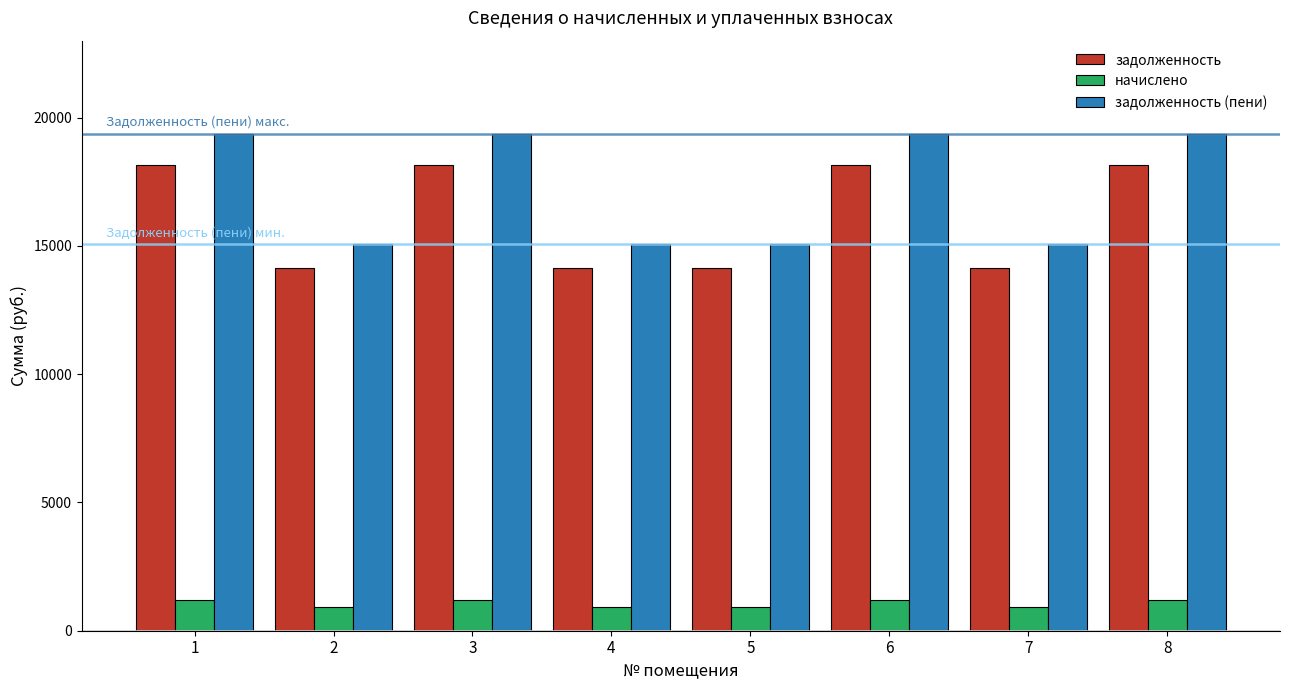

Which series changed the most between 4 and 6?

задолженность (пени)